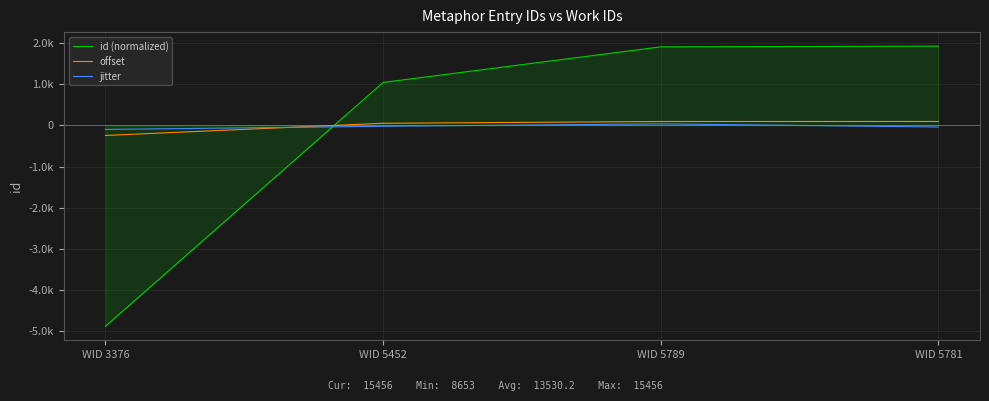

What is the difference between the maximum and minimum values in the id (normalized) series?

6803.0